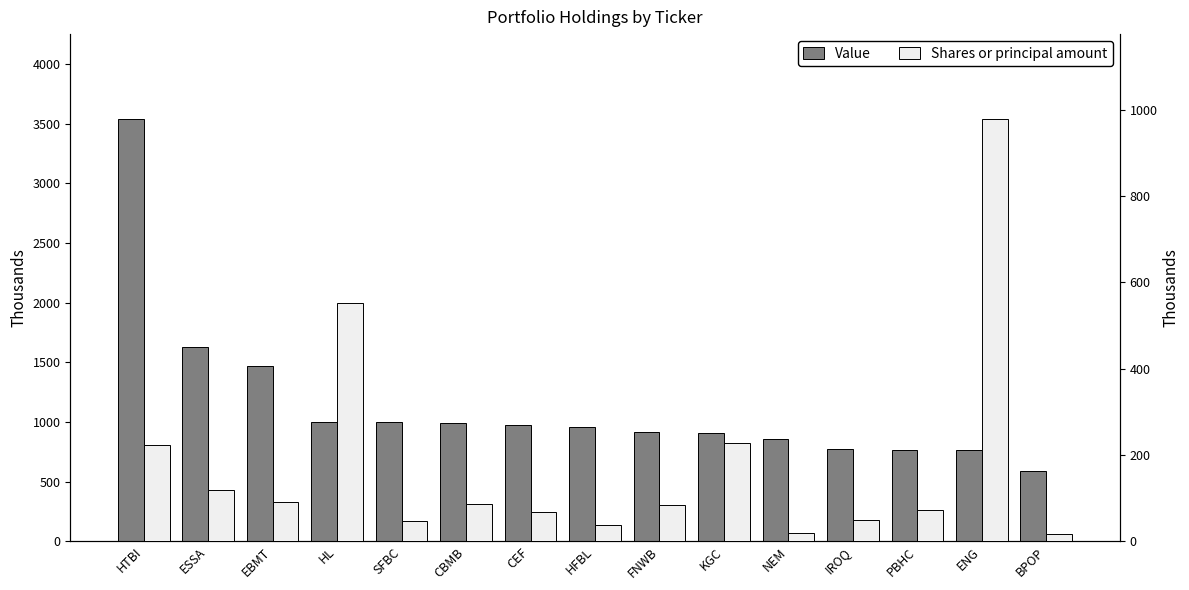

What is the label of the 5th bar from the left?

SFBC